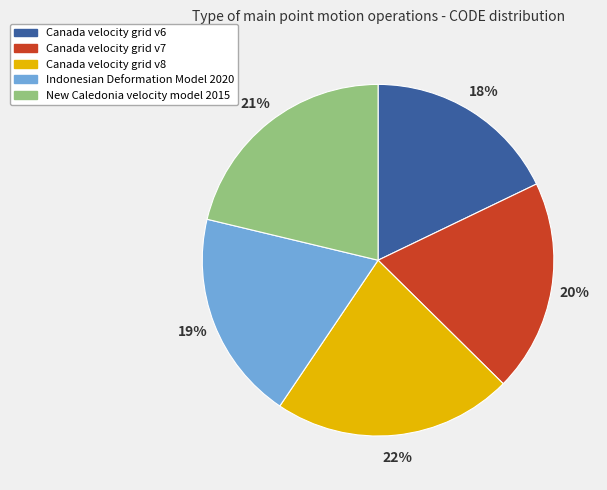

Count the number of slices in the pie.

5